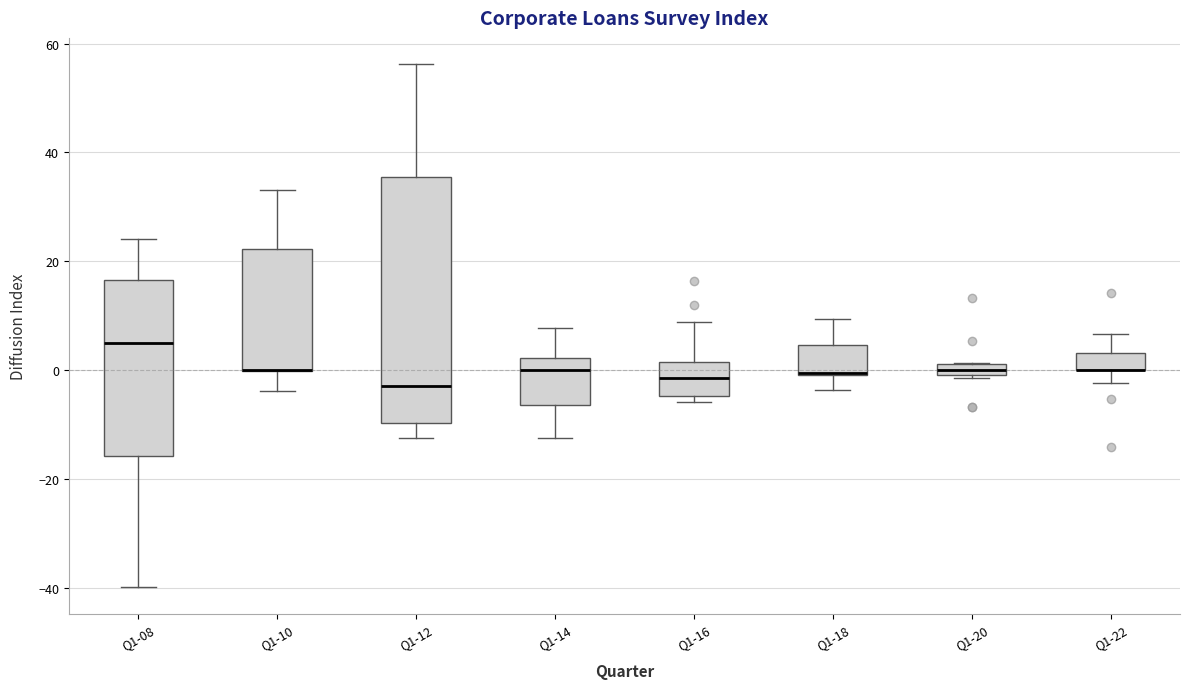

Which box is the tallest, from its lower edge to its upper edge?

Q1-12